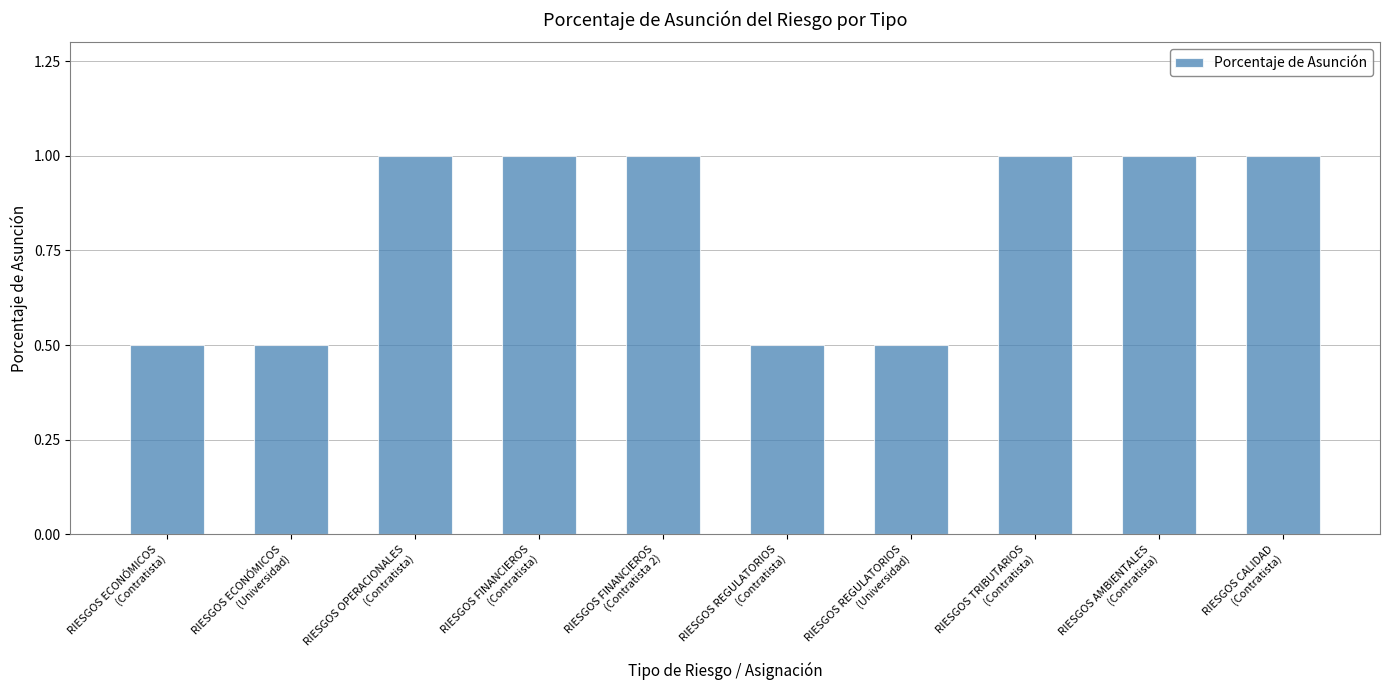

What is the maximum value shown in the chart?

1.0